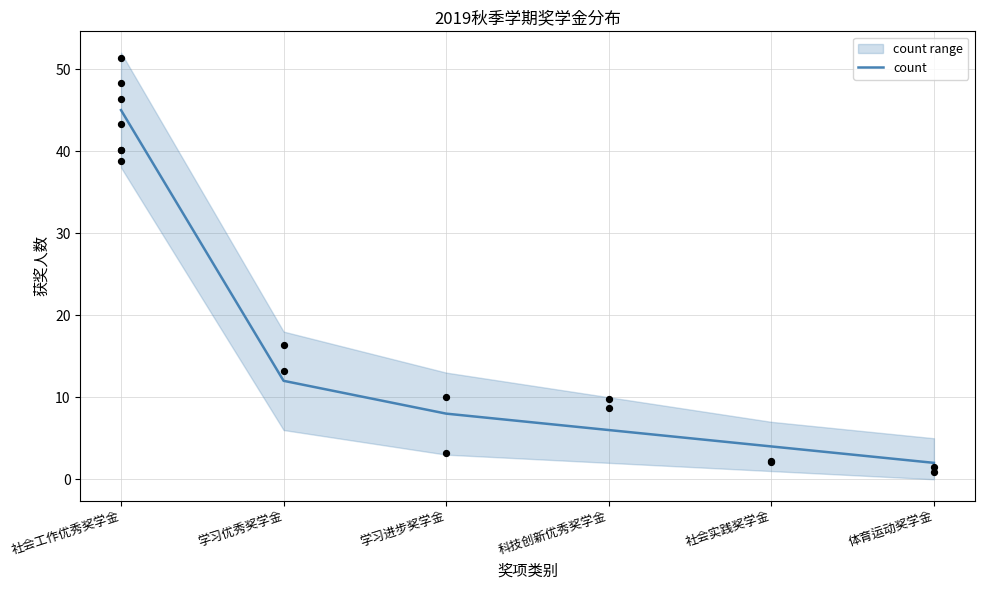

Approximately how many times larger is the value at 社会工作优秀奖学金 compared to 社会实践奖学金?

11.2